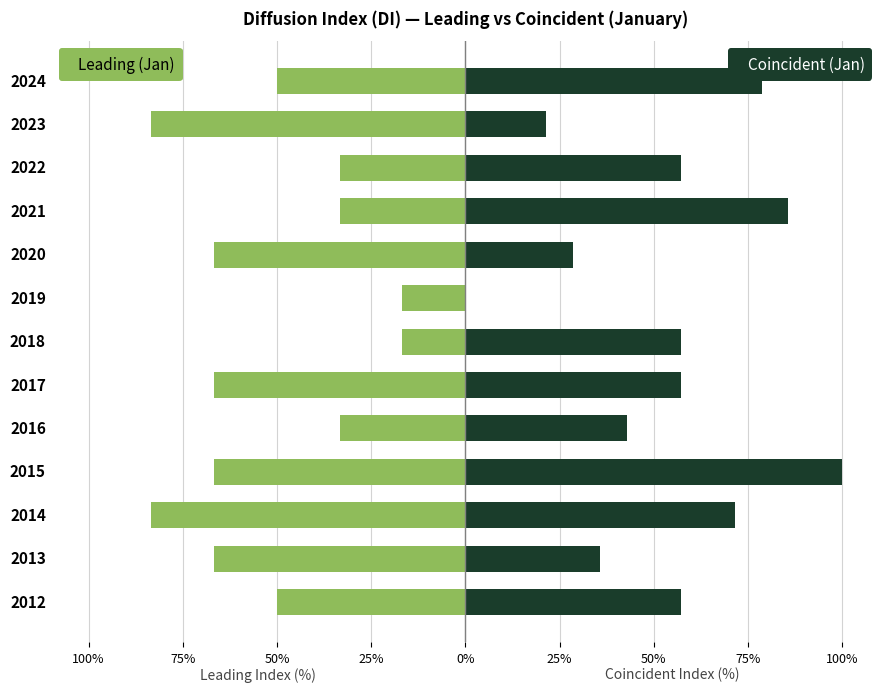

Reading right to left, what are all the values shown in this chart?

Leading (Jan): -50.0	-83.3	-33.3	-33.3	-66.7	-16.7	-16.7	-66.7	-33.3	-66.7	-83.3	-66.7	-50.0
Coincident (Jan): 78.6	21.4	57.1	85.7	28.6	0.0	57.1	57.1	42.9	100.0	71.4	35.7	57.1